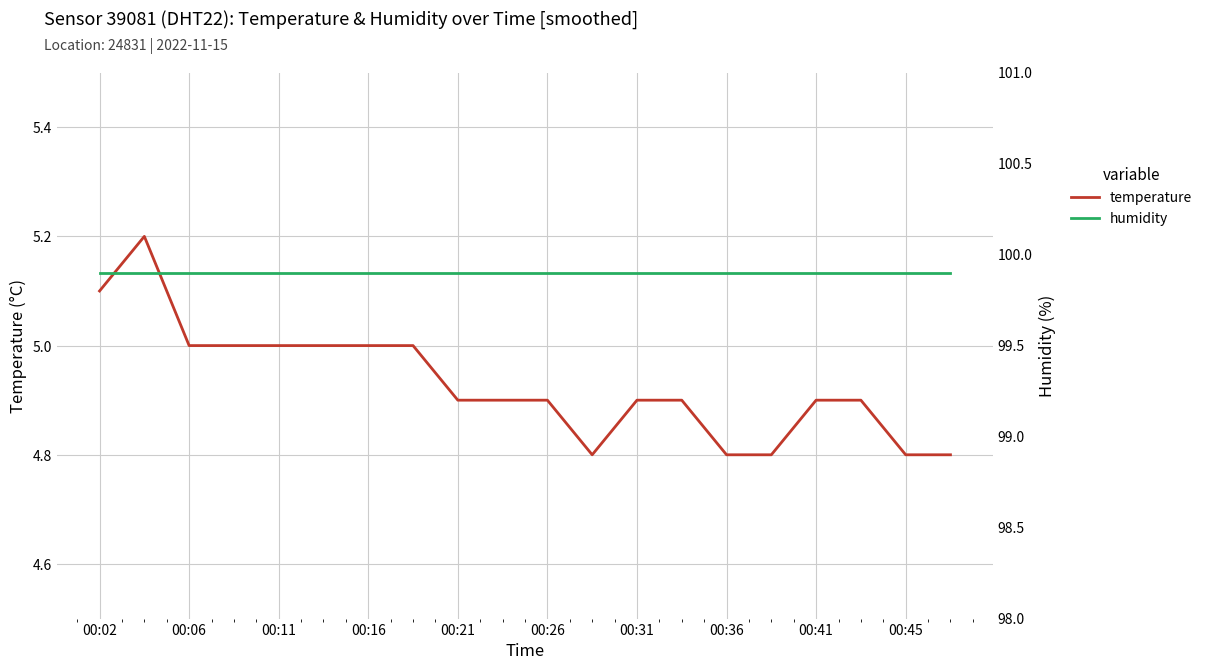

The value of humidity at 17 is 133.7. True or false?

False